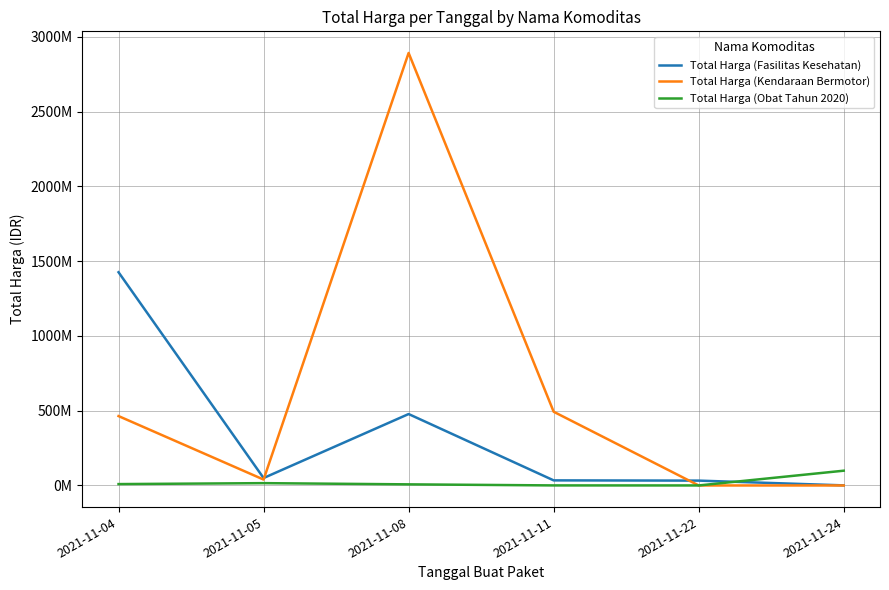

At which category does Total Harga (Fasilitas Kesehatan) reach its first local valley?

2021-11-05